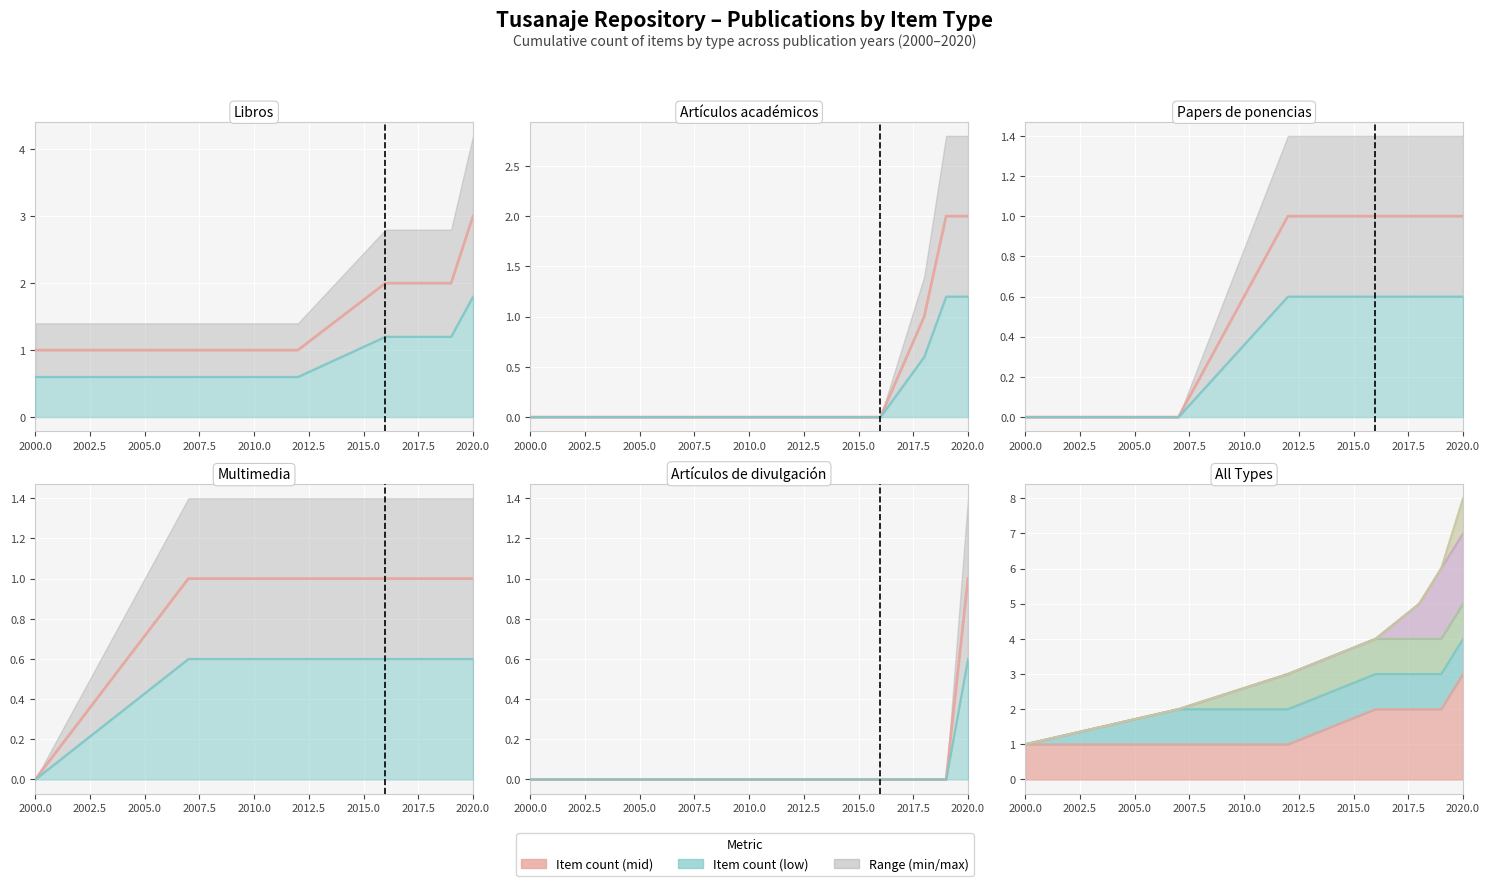

The value of Libros (mid) at 2002.5 is 1. True or false?

True